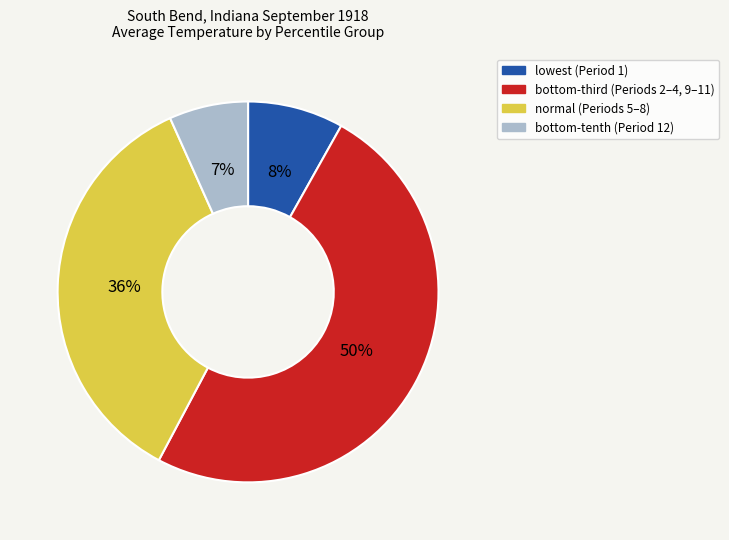

Is there any slice that represents more than half of the pie?

No